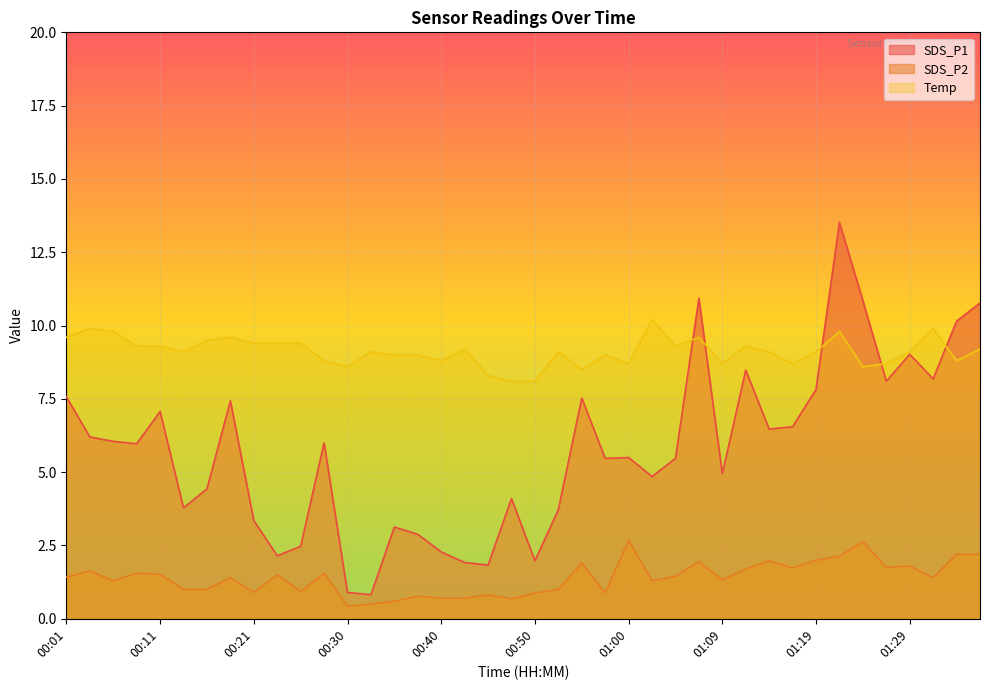

True or false: SDS_P2 has more than 0 interior local peaks.

True